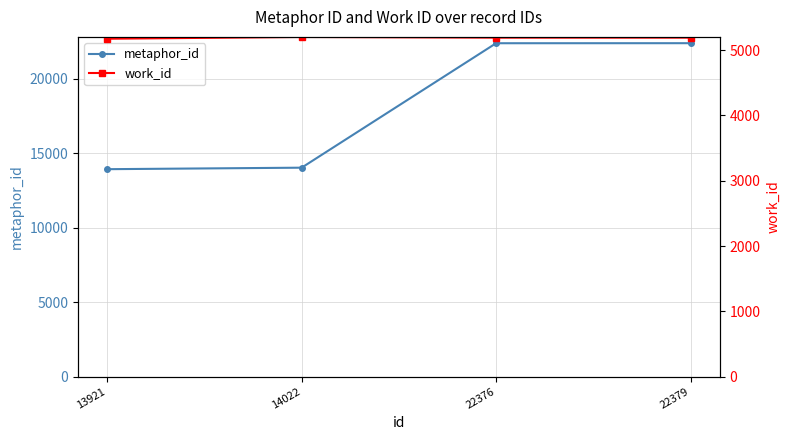

Reading left to right, what are all the values shown in this chart?

metaphor_id: 13921=13921	14022=14022	22376=22376	22379=22379
work_id: 13921=5175	14022=5202	22376=5192	22379=5192